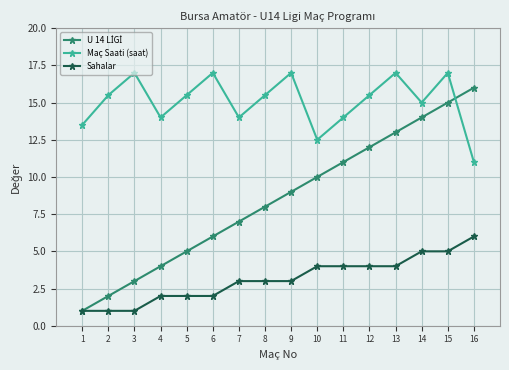

Which series has the largest total across all categories?

Maç Saati (saat)